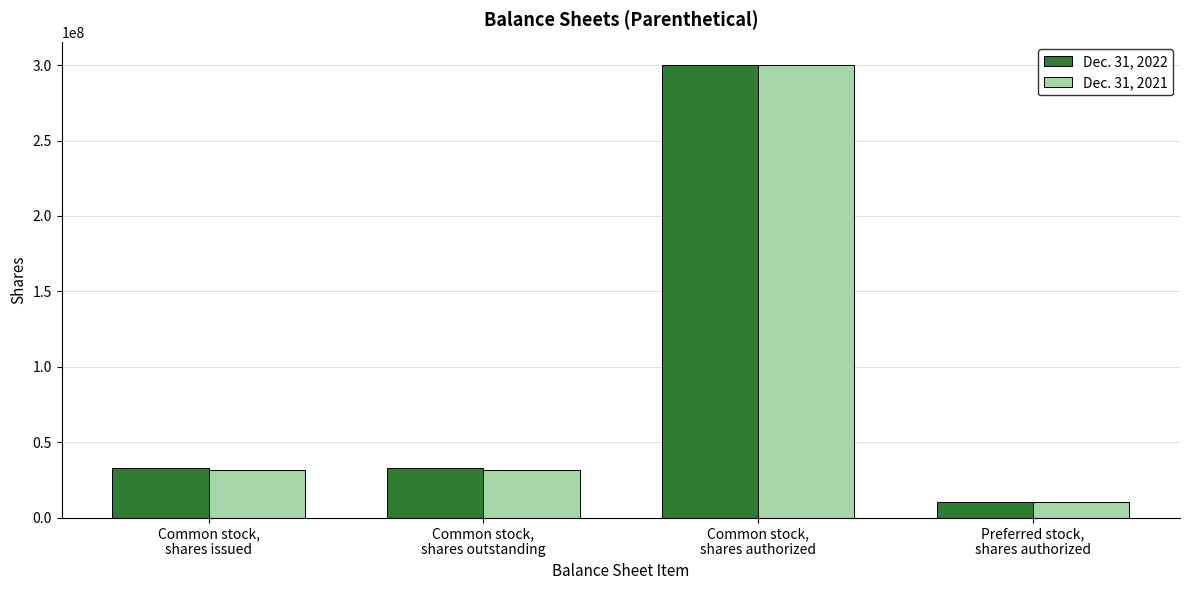

What is the greatest value displayed?

300000000